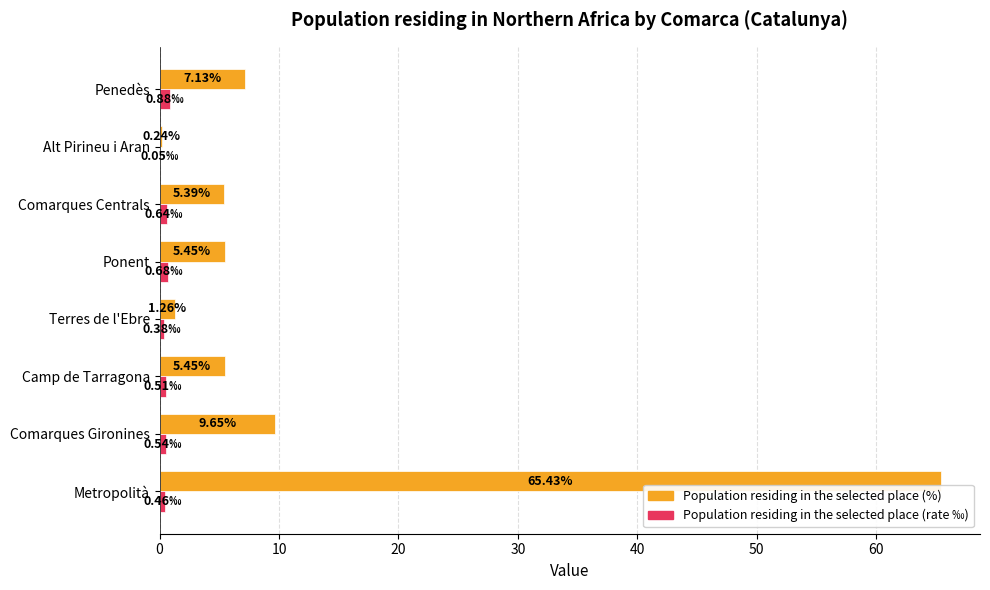

Where is Population residing in the selected place (%) nearest to the value 32?

Comarques Gironines